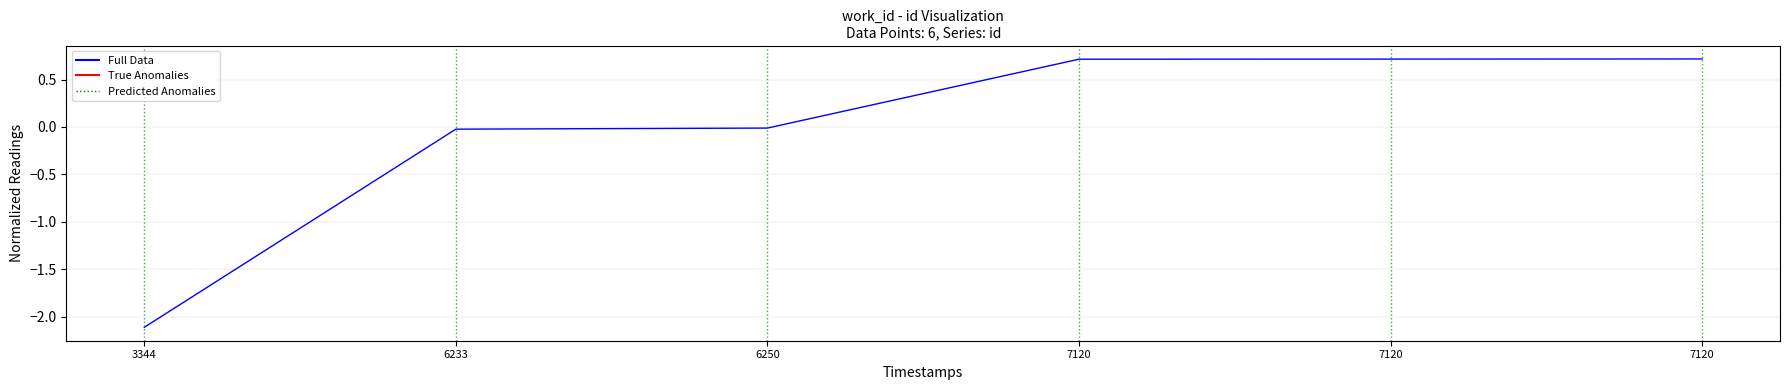

Which label corresponds to the largest value in the chart?

7120